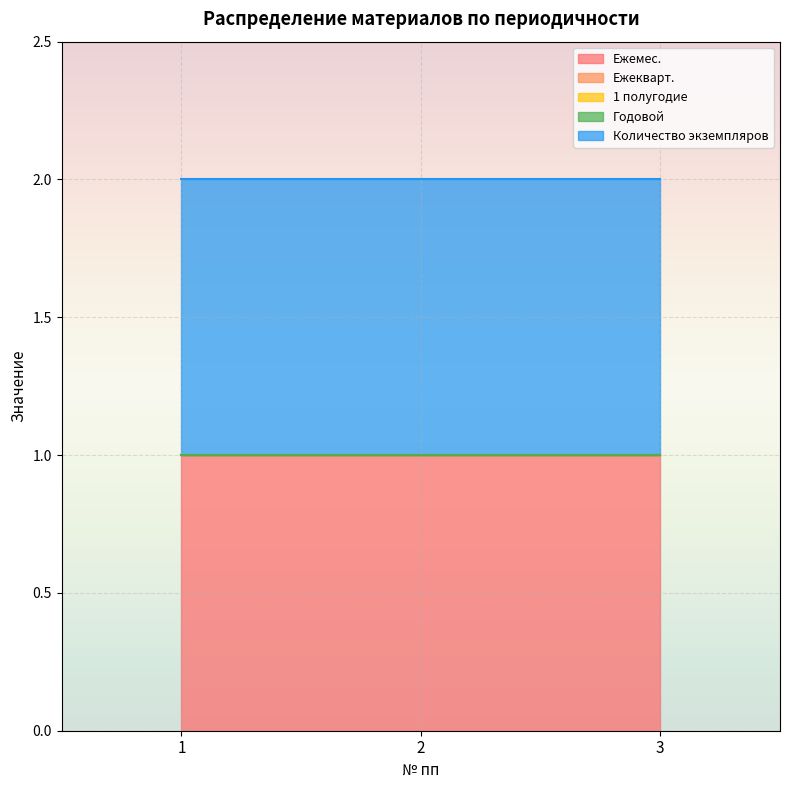

Is the value of Количество экземпляров at 3 greater than the value of Годовой at 3?

Yes